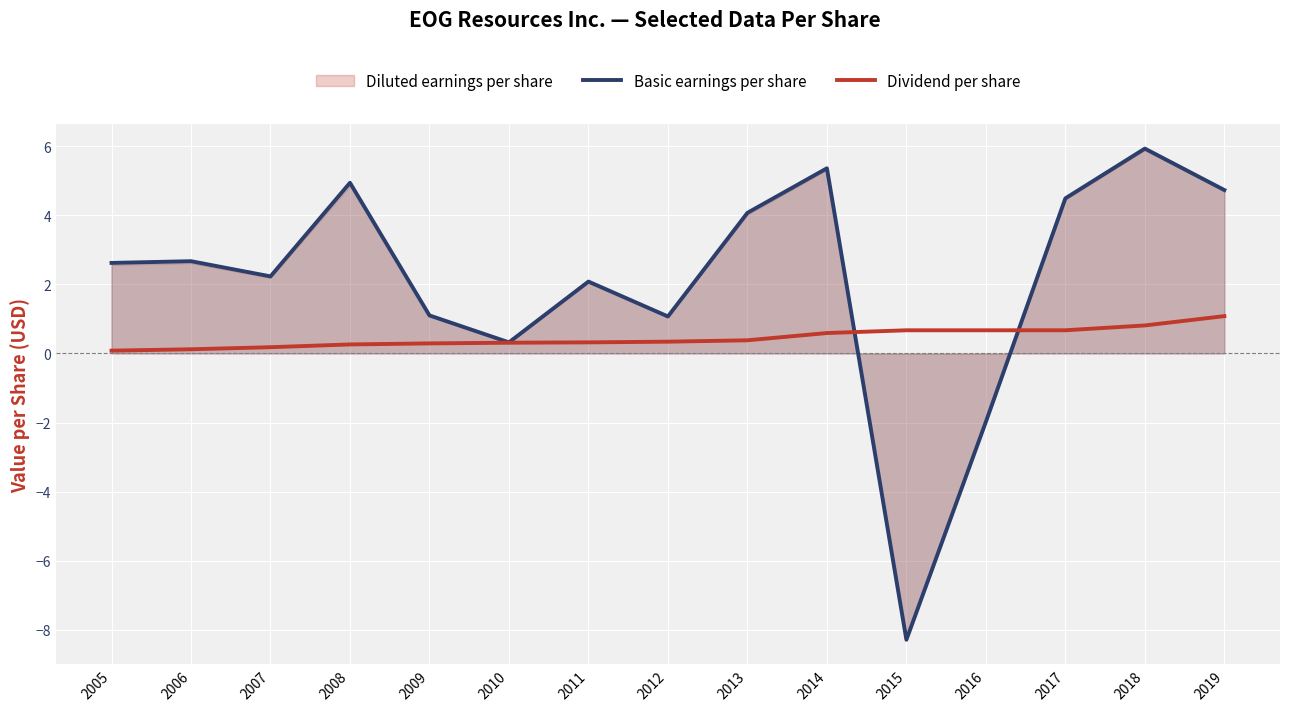

What is the difference between the second highest and second lowest values in the Dividend per share series?

0.7